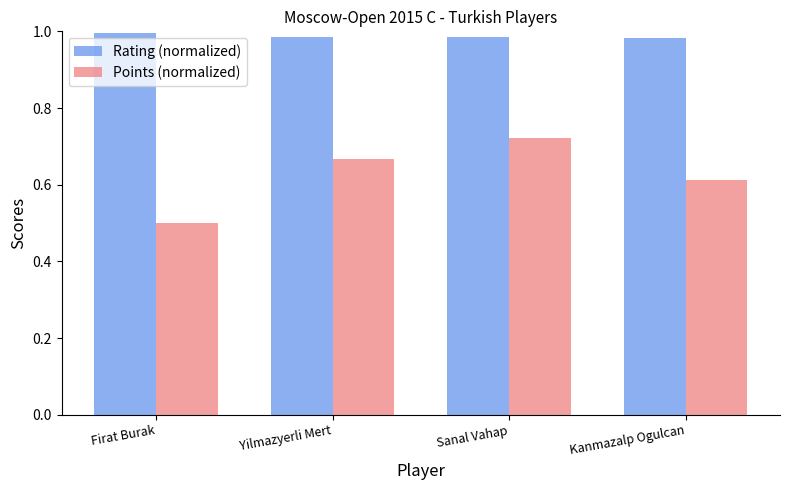

Is it true that Points (normalized) equals 1.0 at Sanal Vahap?

False